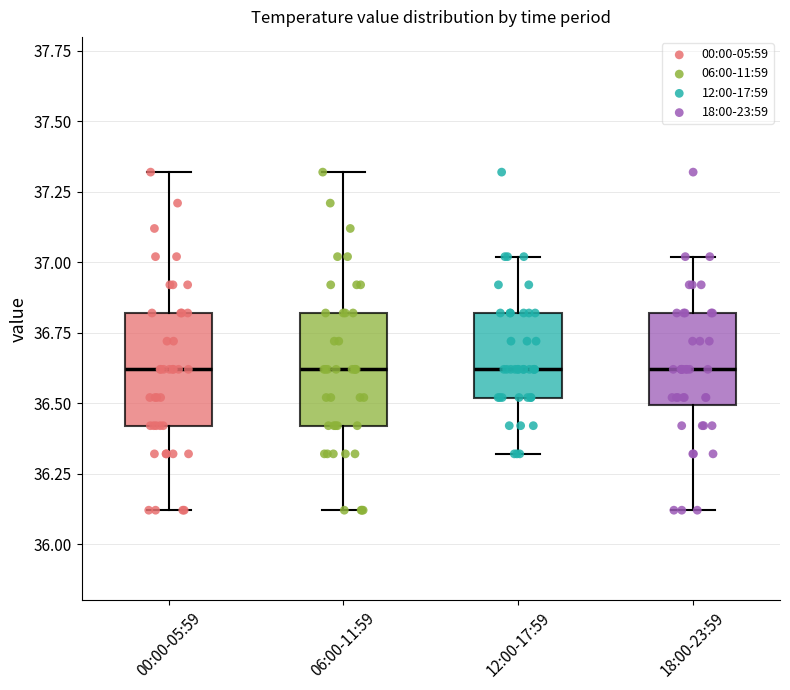

Where does the upper whisker of the box for 00:00-05:59 end on the y-axis? The values are not printed on the chart, so give them approximately, as read against the axis.

37.3